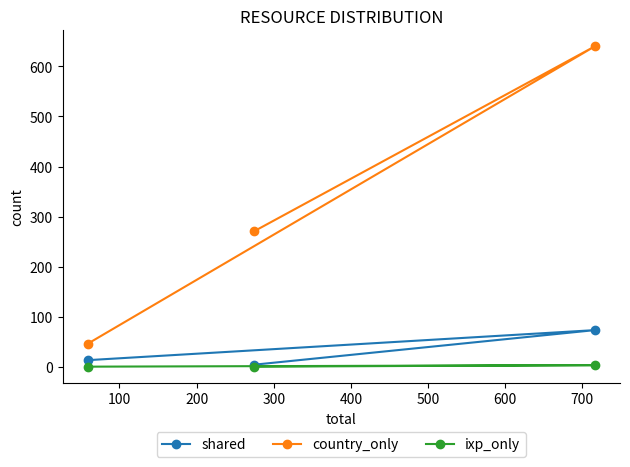

Which series has the largest total across all categories?

country_only